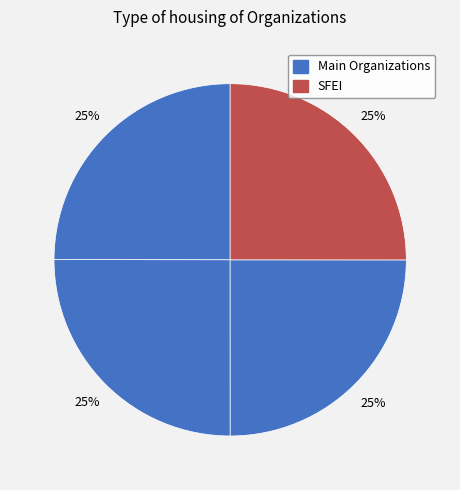

Is there any slice that represents more than half of the pie?

No